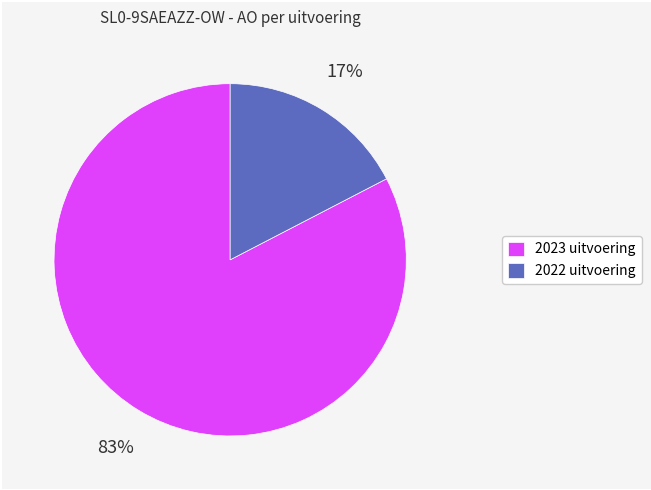

Is it true that 2022 uitvoering is 17% of the pie?

True